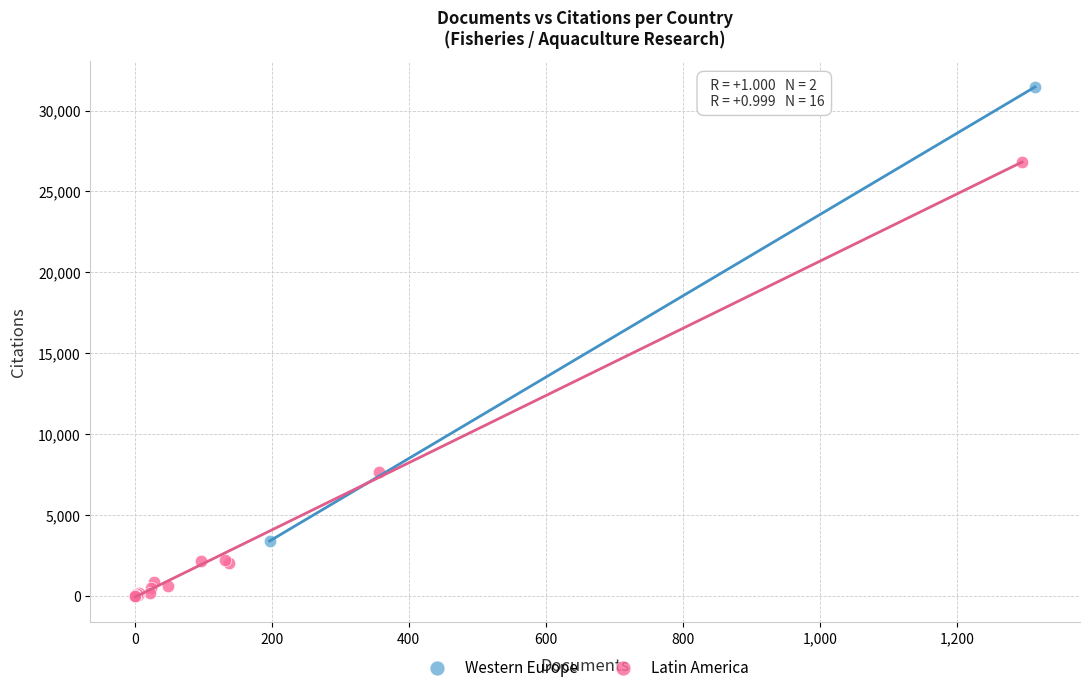

Which series has the largest Y range (max minus min)?

Western Europe